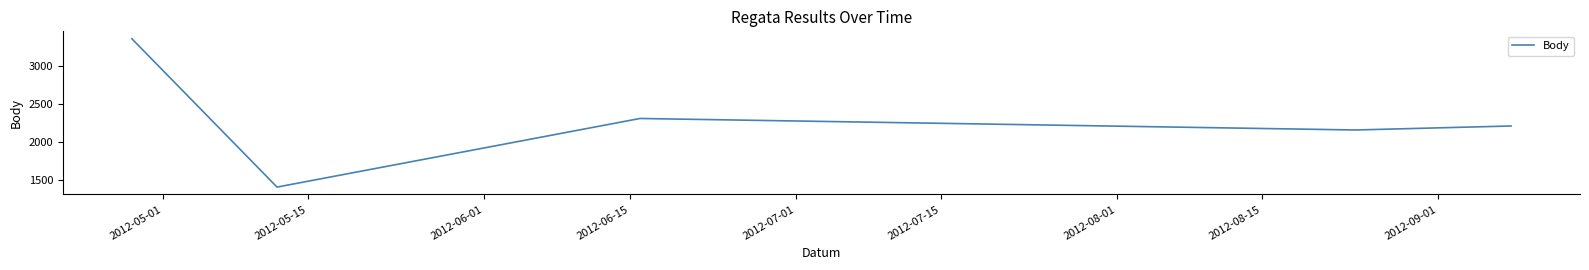

Does the chart have visible grid lines?

No